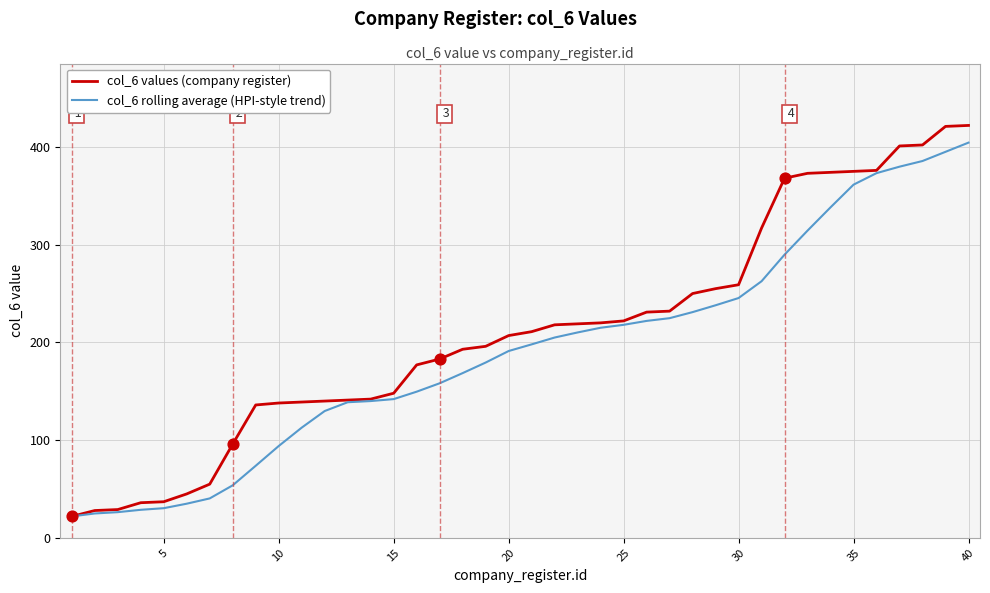

What are all the series names shown in the legend?

col_6 values (company register), col_6 rolling average (HPI-style trend)